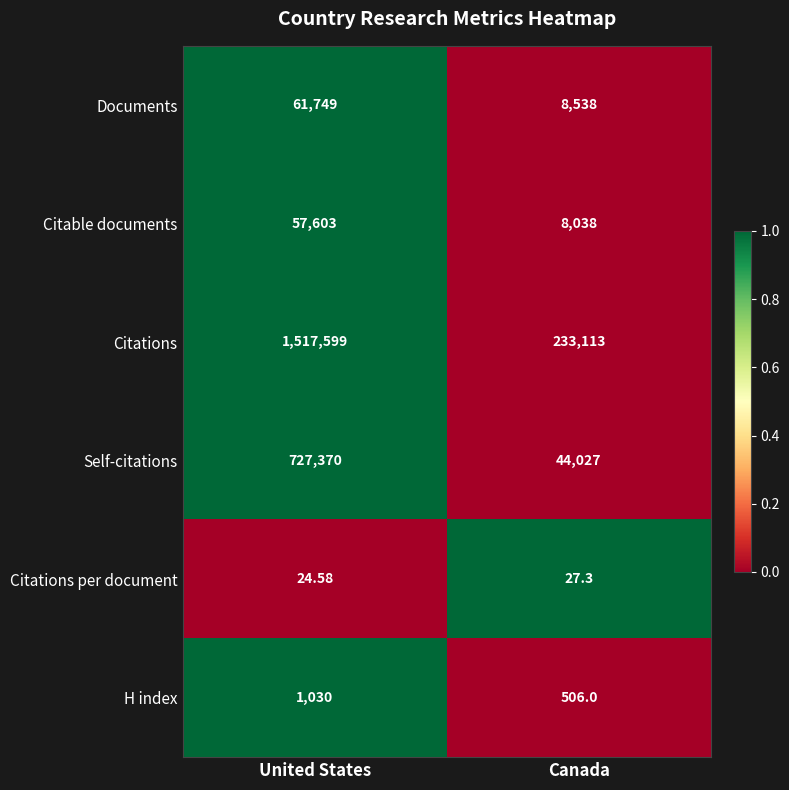

Between United States and Canada, which series saw the biggest shift?

Citations